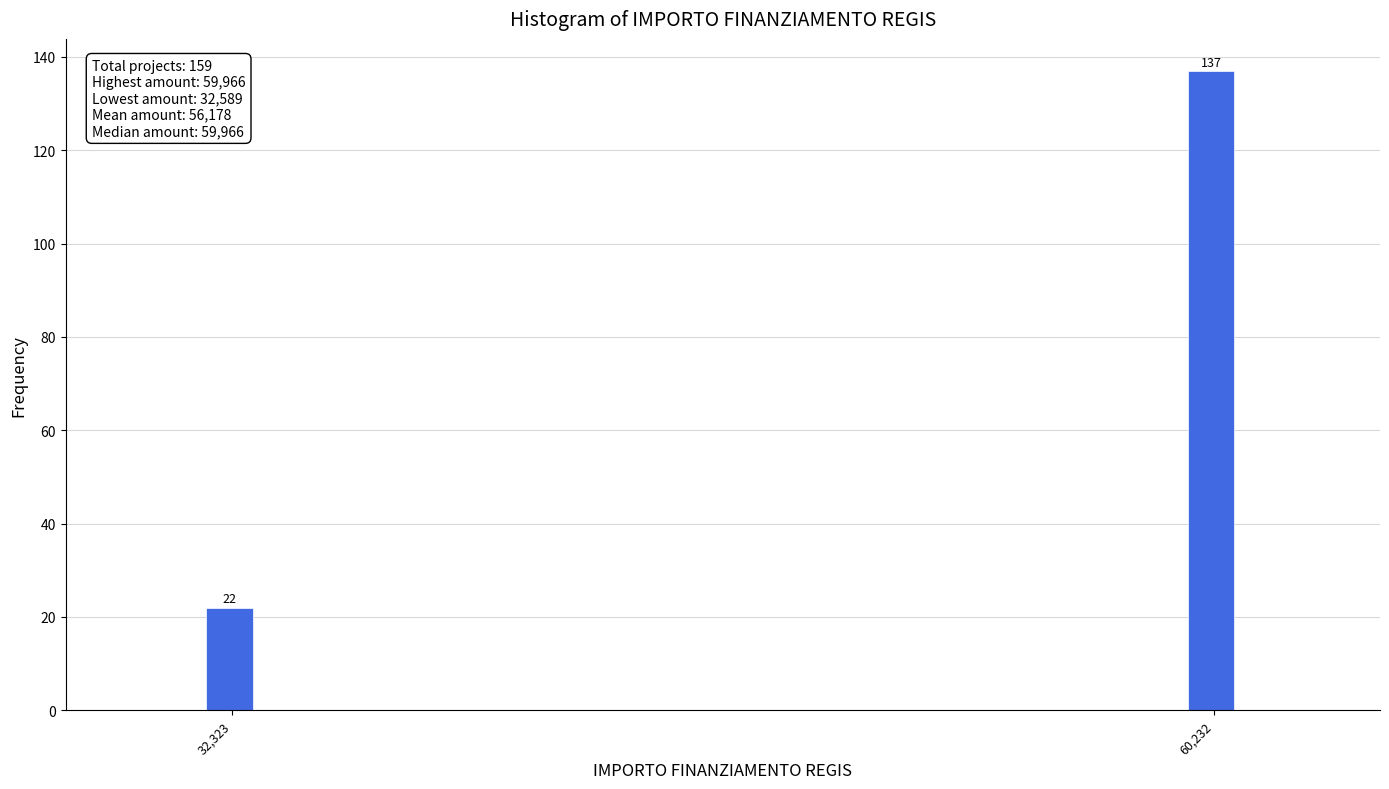

Reading right to left, what are all the values shown in this chart?

60,232=137	32,323=22